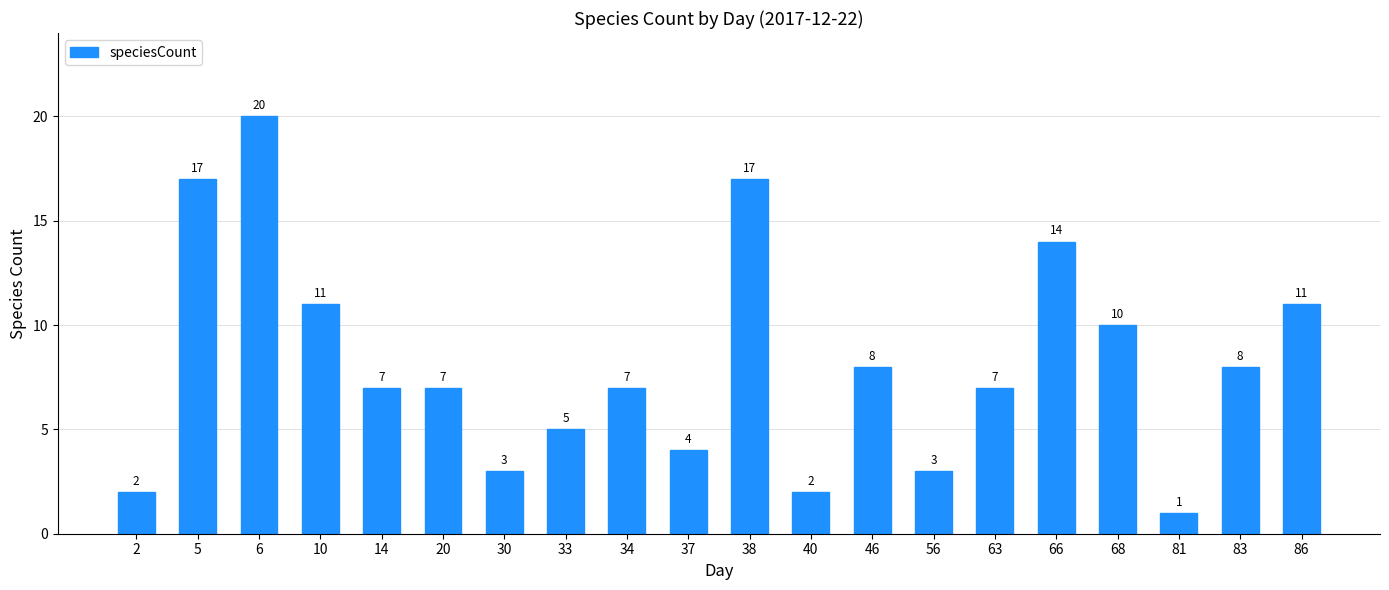

What is the value of the 13th bar from the left?

8